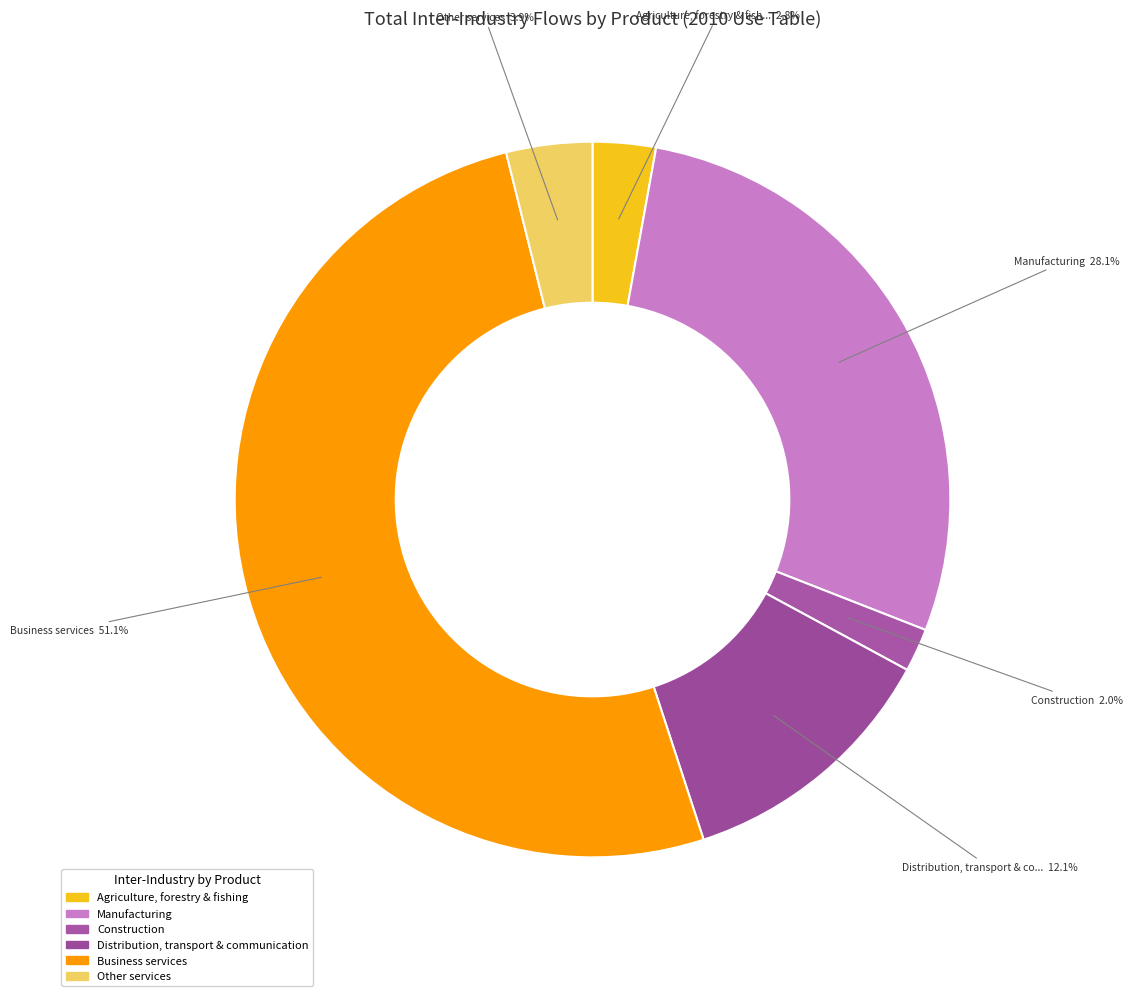

How many segments does this pie chart have?

6